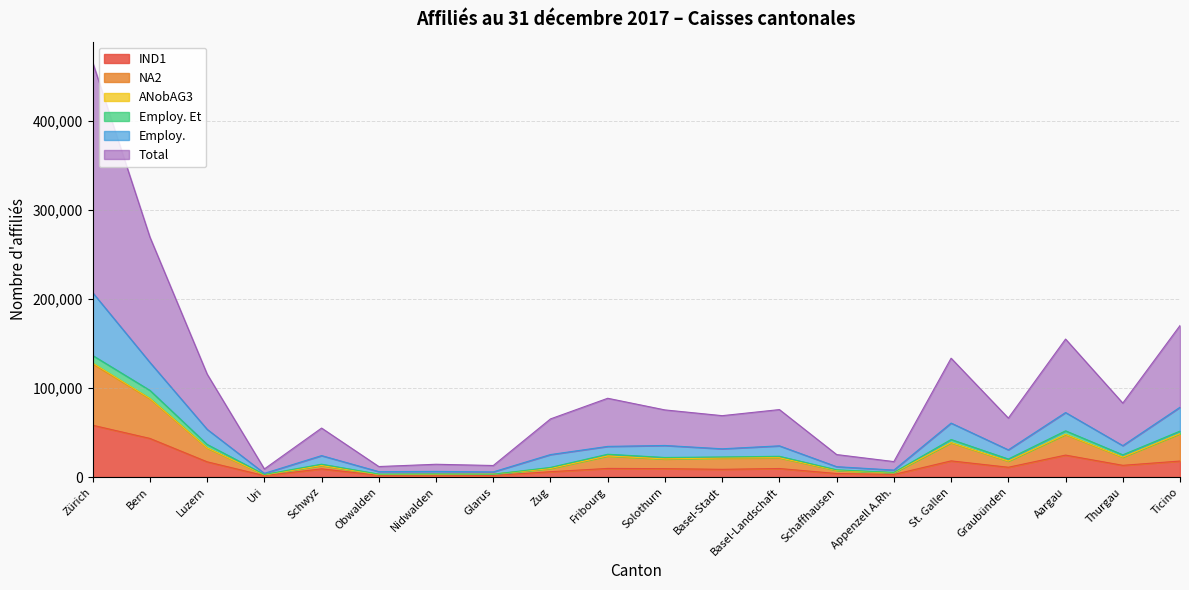

Is the value of Total at Uri greater than the value of NA2 at Ticino?

No